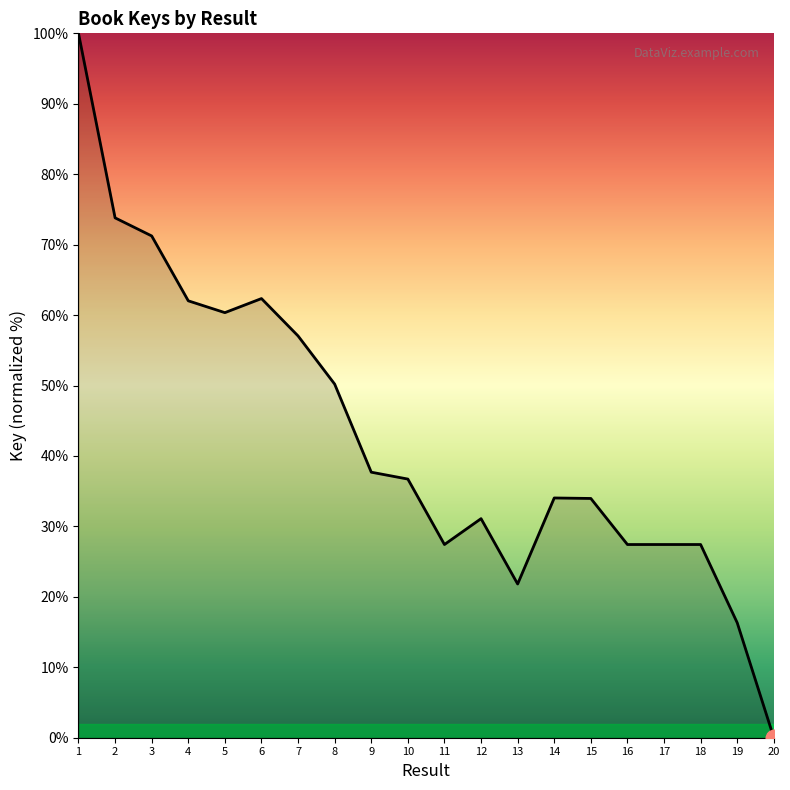

What is the change in value from 4 to 13?

-40.2